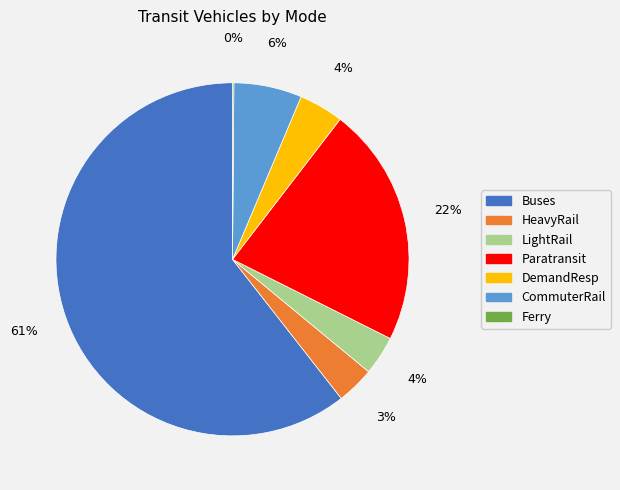

What is the largest slice in the pie chart?

Buses